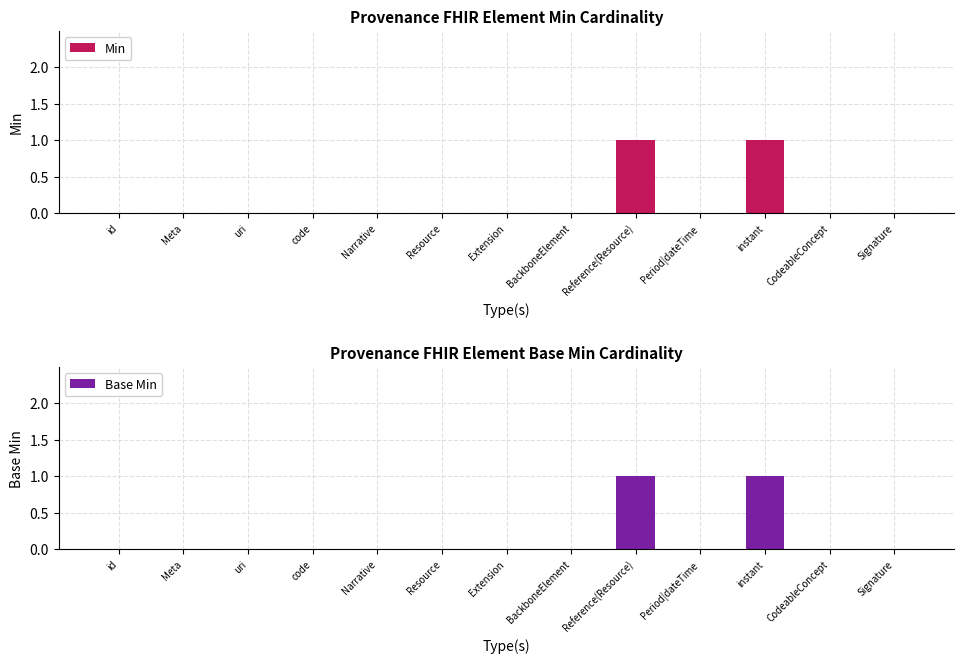

The value of Min at CodeableConcept is 0. True or false?

True